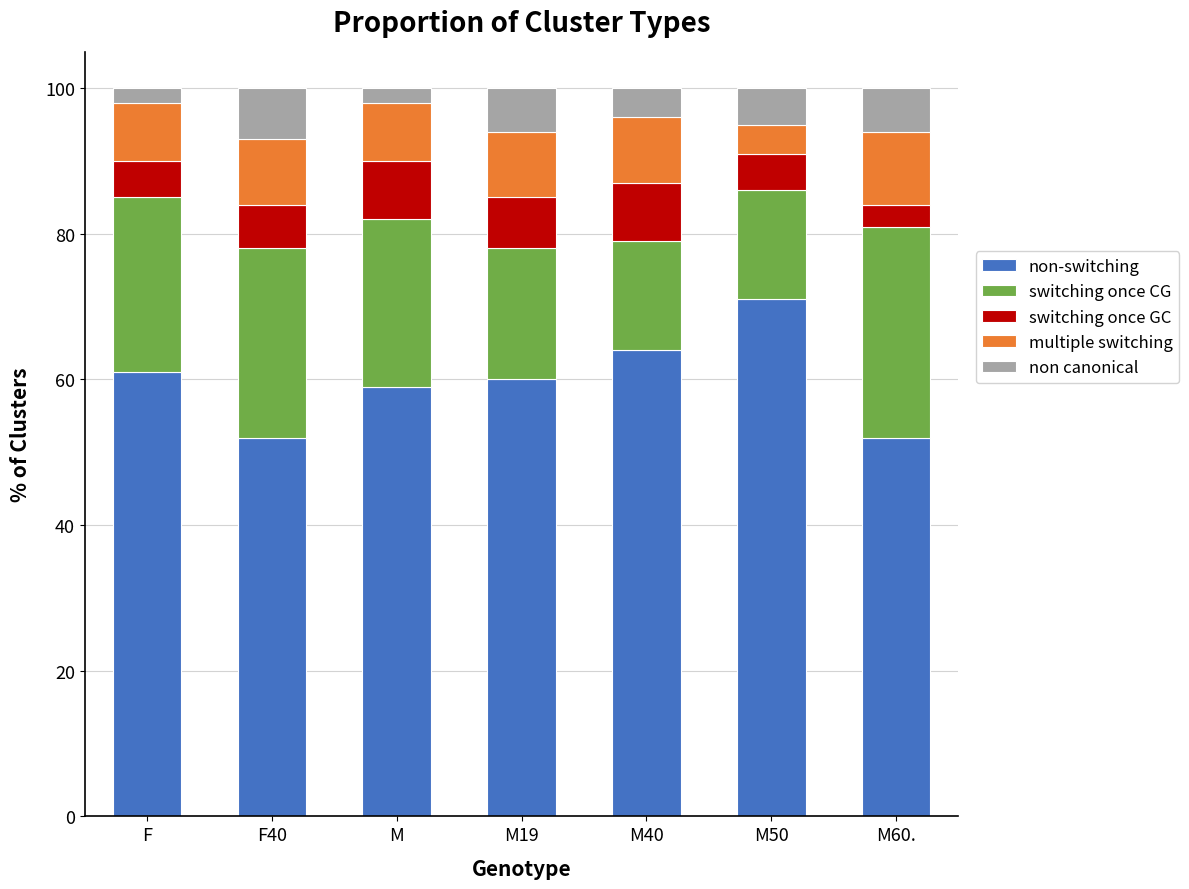

What is the difference between the maximum and second lowest values in the non-switching series?

19